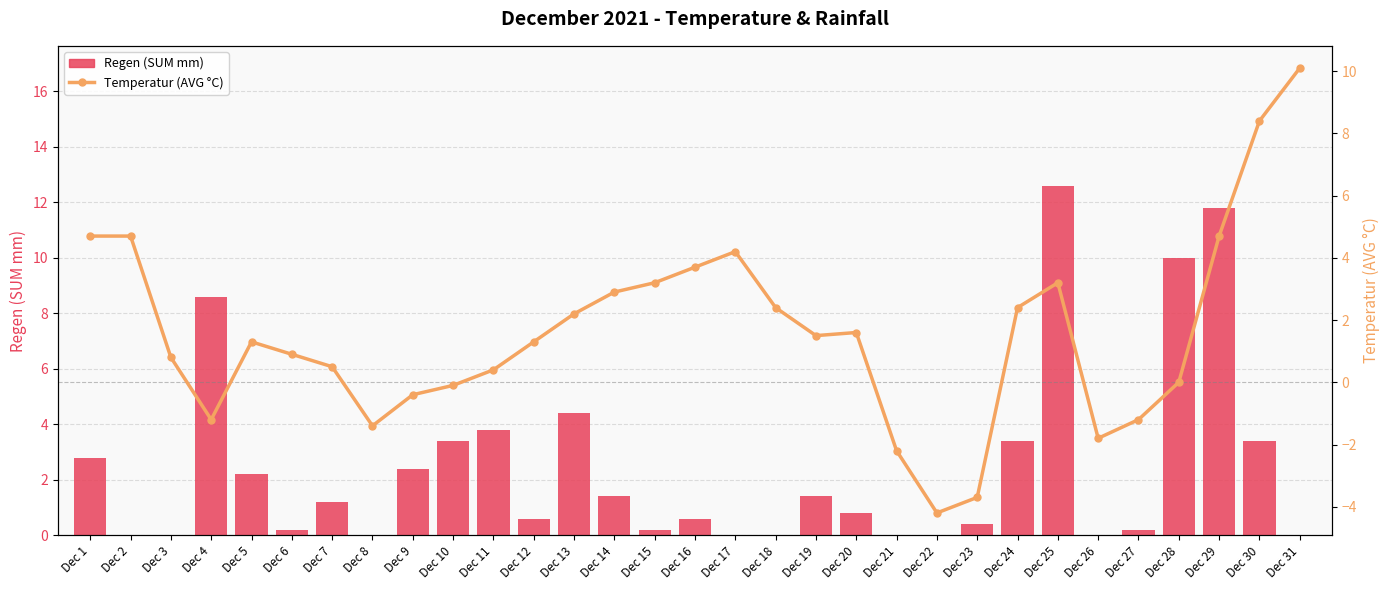

Reading left to right, transcribe all the data shown in this chart.

Regen (SUM mm): 2.8	0.0	0.0	8.6	2.2	0.2	1.2	0.0	2.4	3.4	3.8	0.6	4.4	1.4	0.2	0.6	0.0	0.0	1.4	0.8	0.0	0.0	0.4	3.4	12.6	0.0	0.2	10.0	11.8	3.4	0.0
Temperatur (AVG °C): 4.7	4.7	0.8	-1.2	1.3	0.9	0.5	-1.4	-0.4	-0.1	0.4	1.3	2.2	2.9	3.2	3.7	4.2	2.4	1.5	1.6	-2.2	-4.2	-3.7	2.4	3.2	-1.8	-1.2	0.0	4.7	8.4	10.1